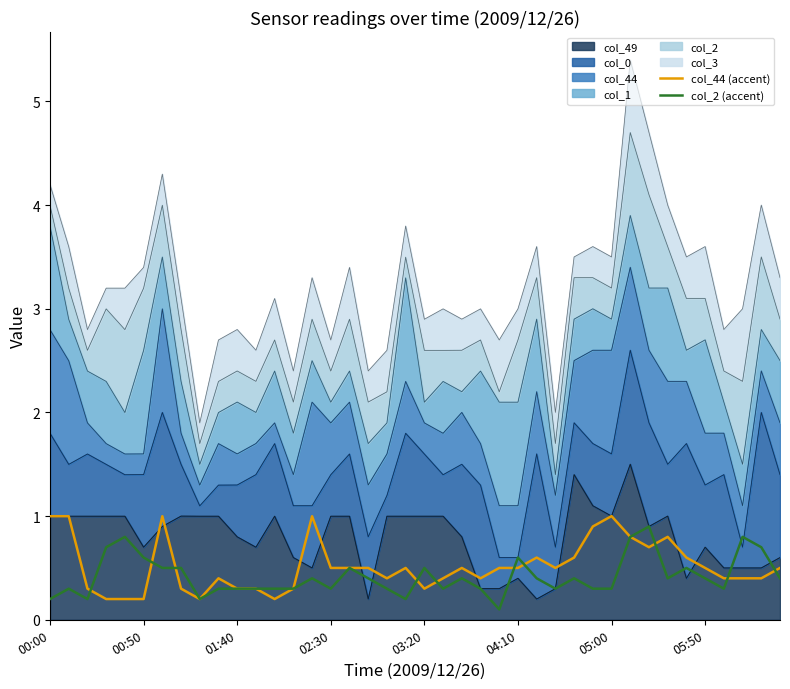

What position from the right is 9?

31